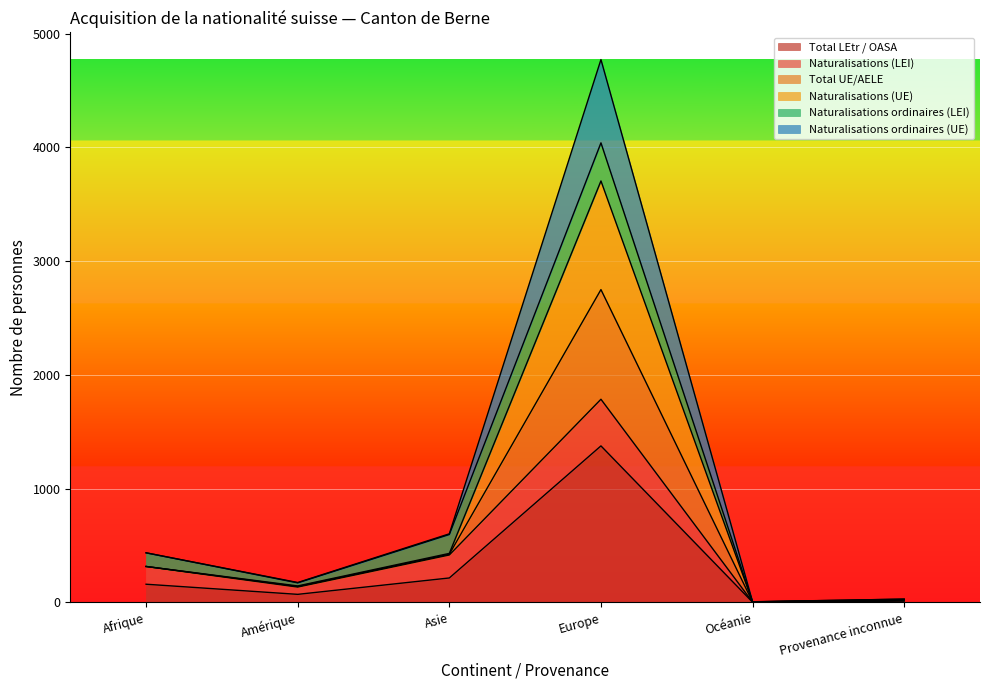

What is the spread (max minus min) of values at Asie?

388